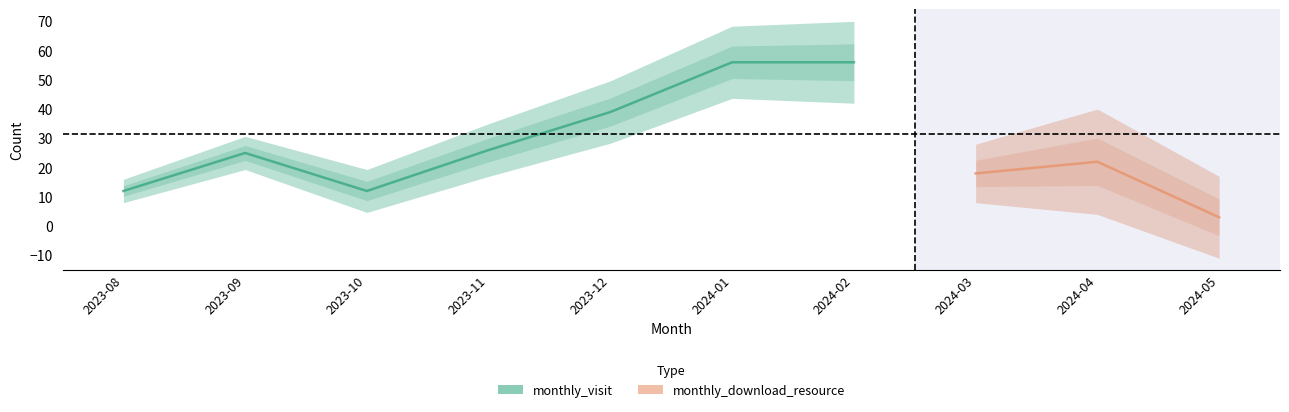

Does the chart display data point markers on the line(s)?

No